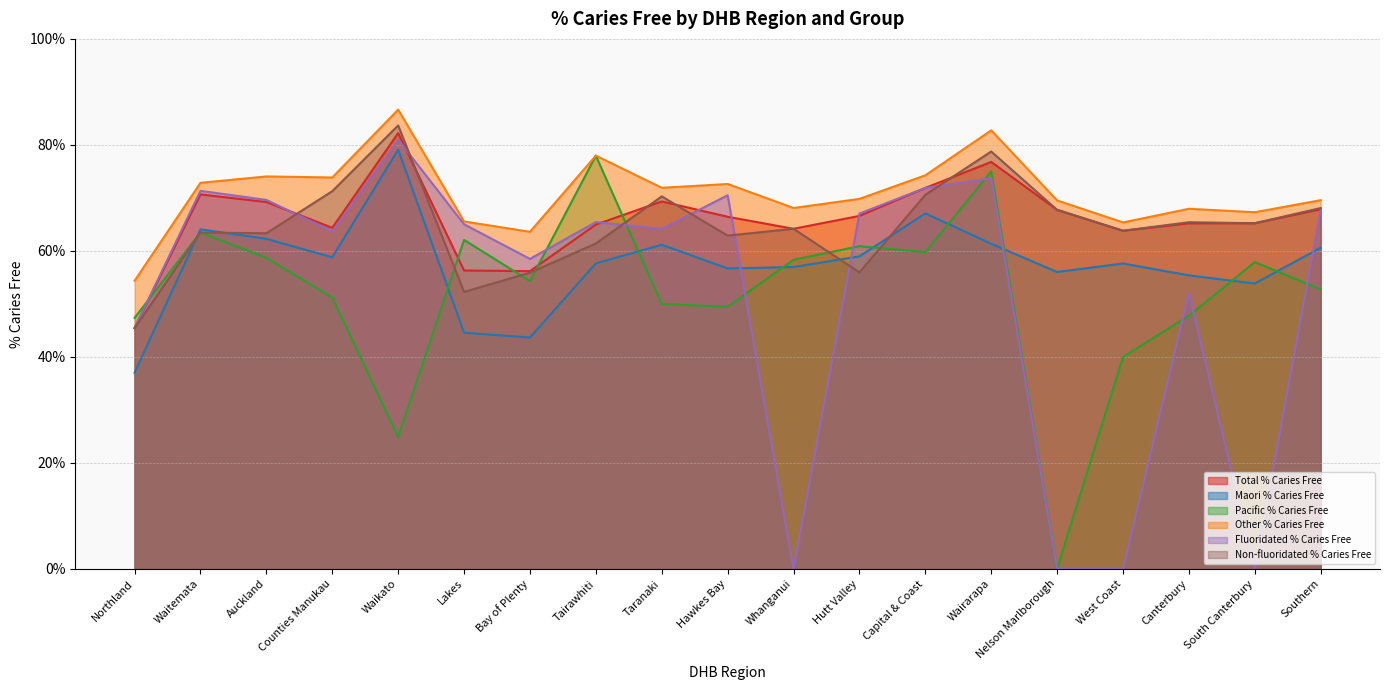

What is the average value of the Total % Caries Free series?

0.7